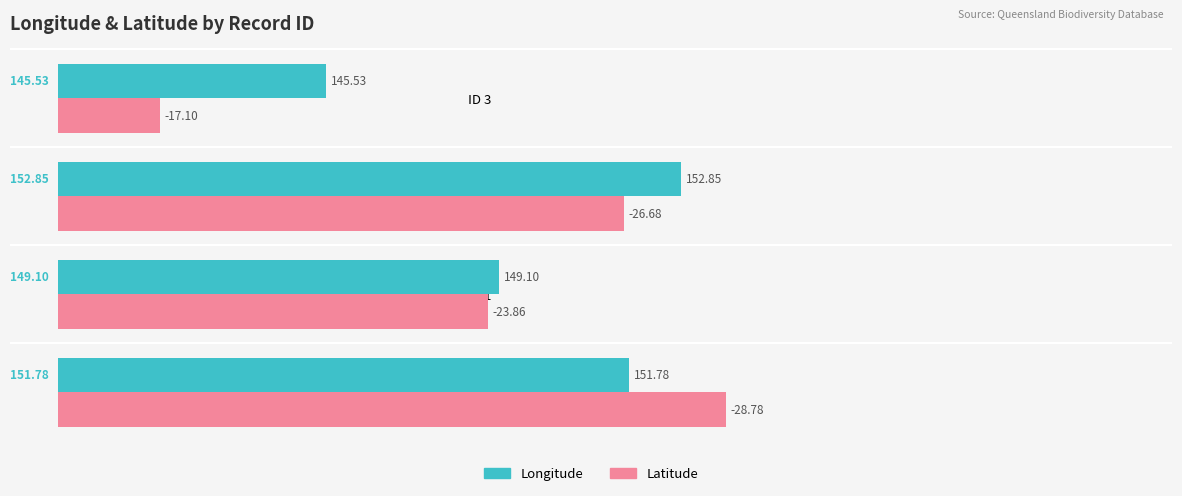

What are all the series names shown in the legend?

Longitude, Latitude